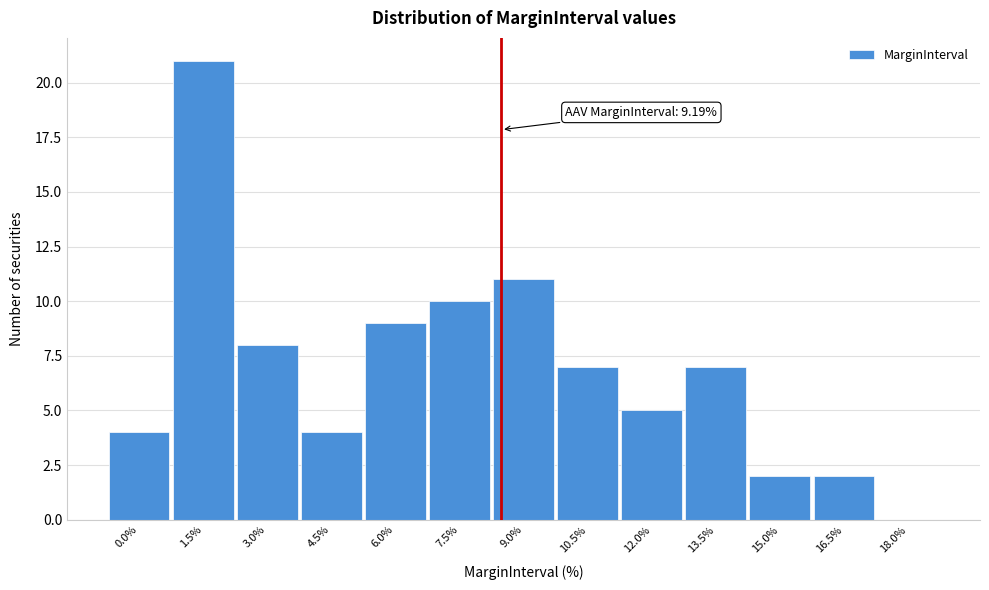

Reading left to right, transcribe all the data shown in this chart.

0.0%=4	1.5%=21	3.0%=8	4.5%=4	6.0%=9	7.5%=10	9.0%=11	10.5%=7	12.0%=5	13.5%=7	15.0%=2	16.5%=2	18.0%=0